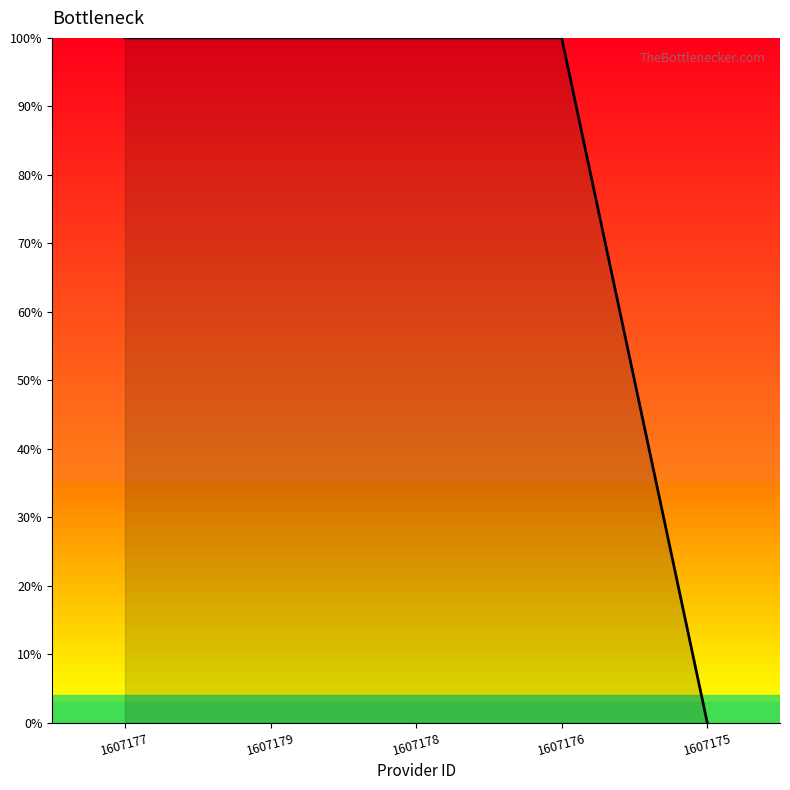

True or false: the data has more than 2 interior local peaks.

False